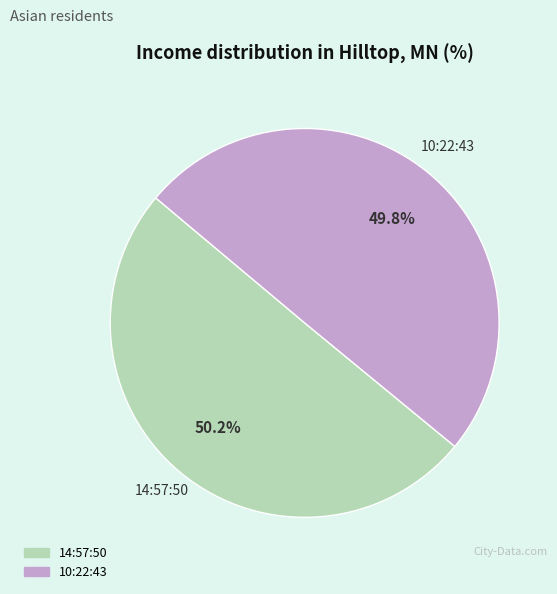

Is there any slice that represents more than half of the pie?

Yes